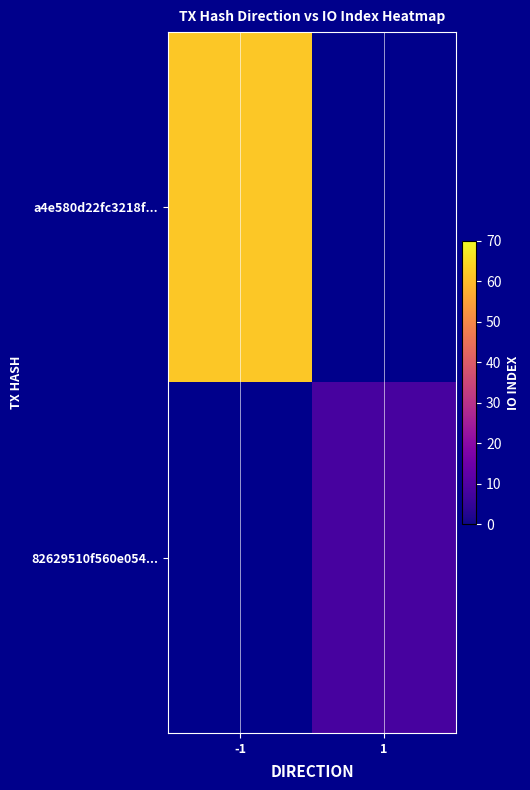

Reading right to left, list all the values displayed in this chart.

a4e580d22fc3218f...: 62	-1
82629510f560e054...: 8	1